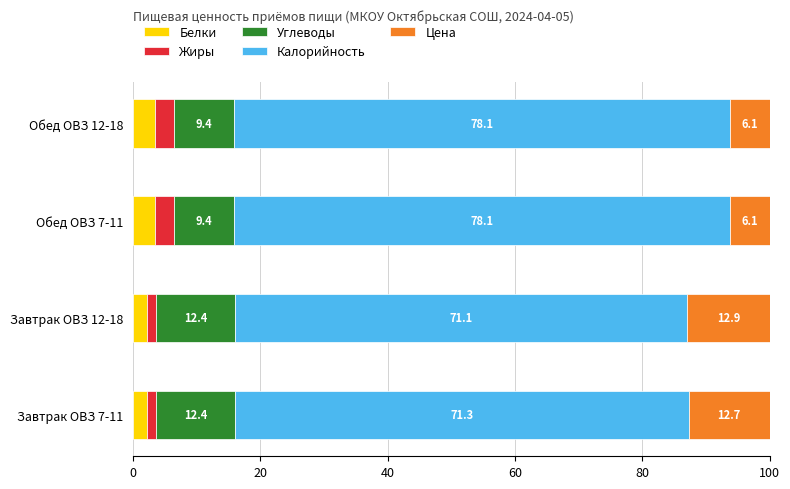

What is the total value across all series at Завтрак ОВЗ 12-18?

100.0